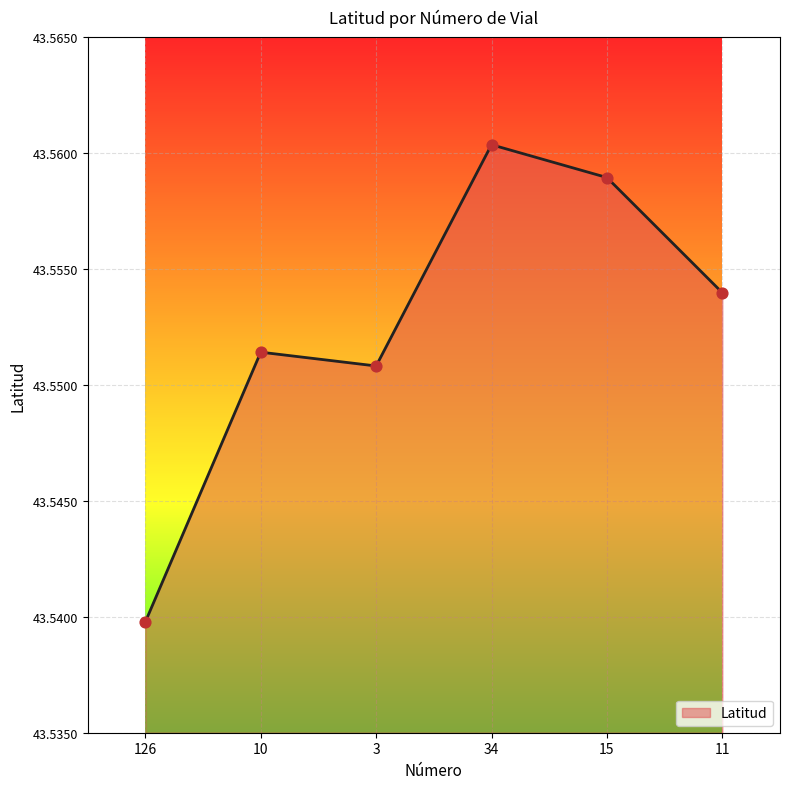

Between 3 and 11, which is larger?

11